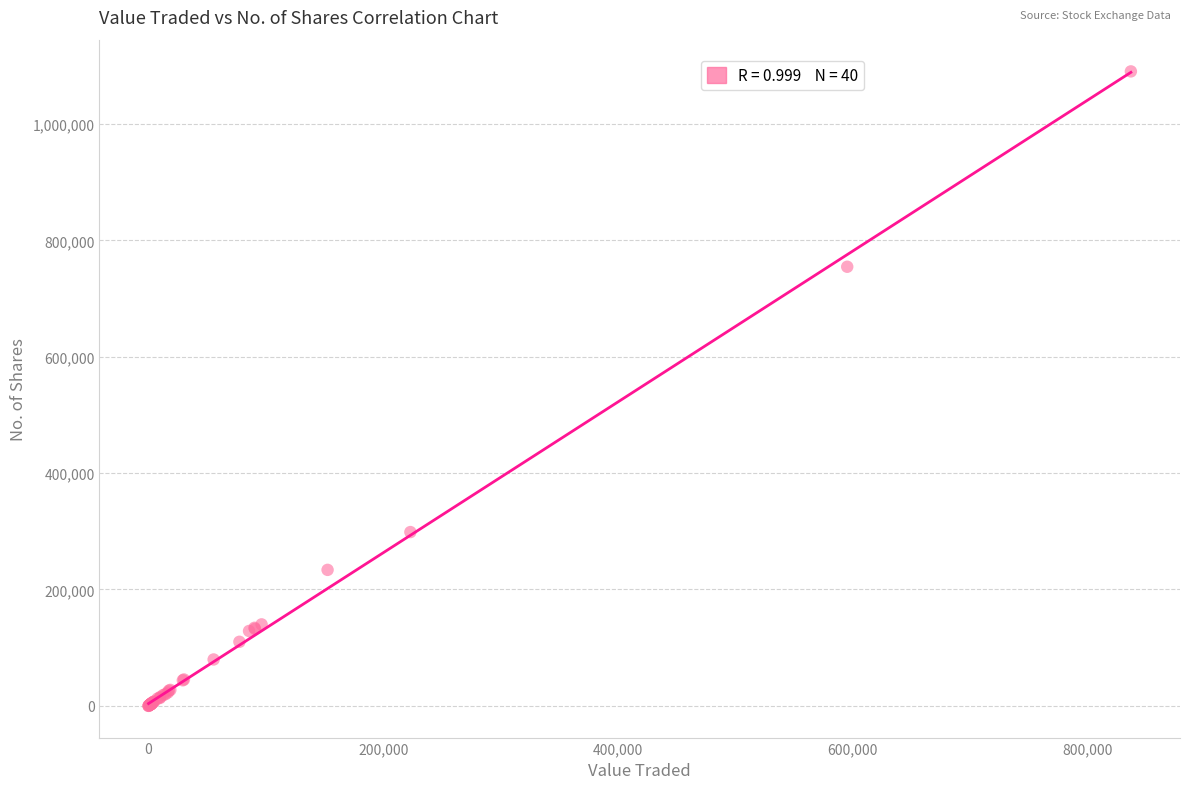

What Y value in the scatter plot is closest to 545208?

754643